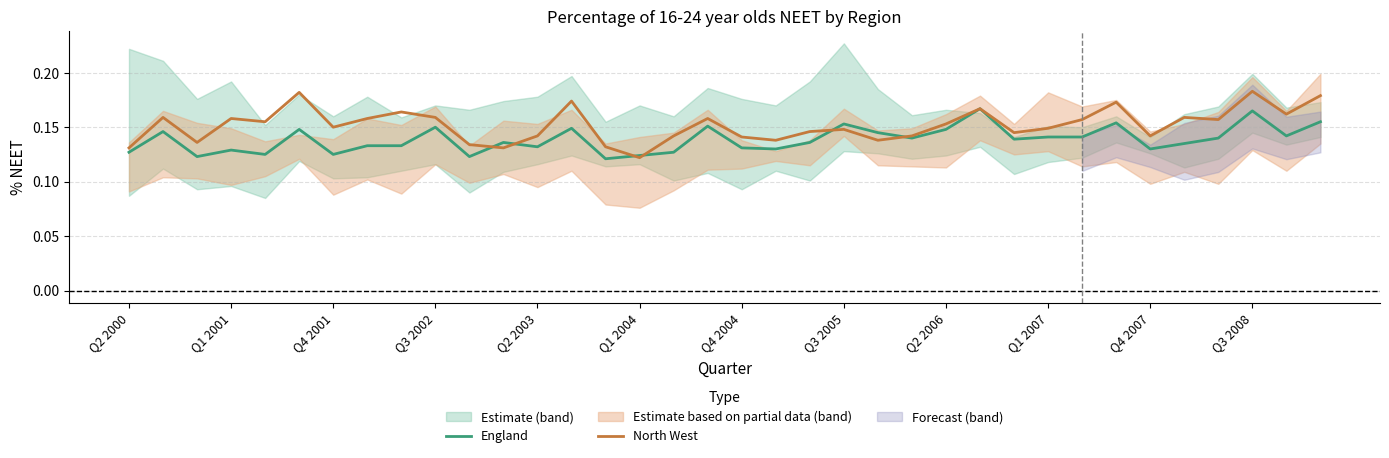

How many times do North West and England cross each other?

6